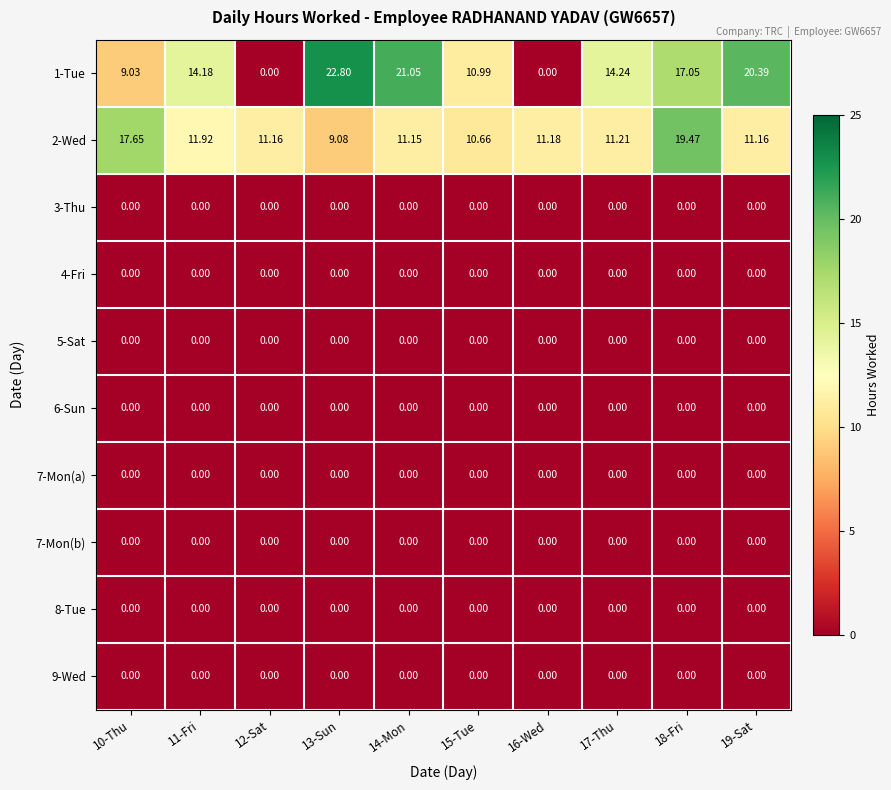

Count the number of data series in this chart.

10